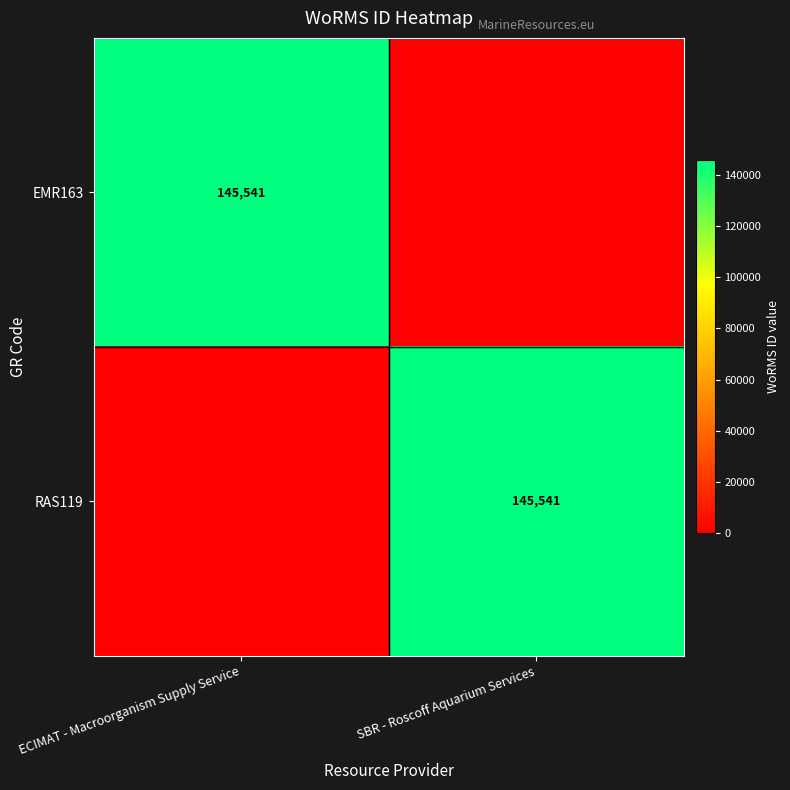

Is it true that EMR163 equals 145541 at ECIMAT - Macroorganism Supply Service?

True